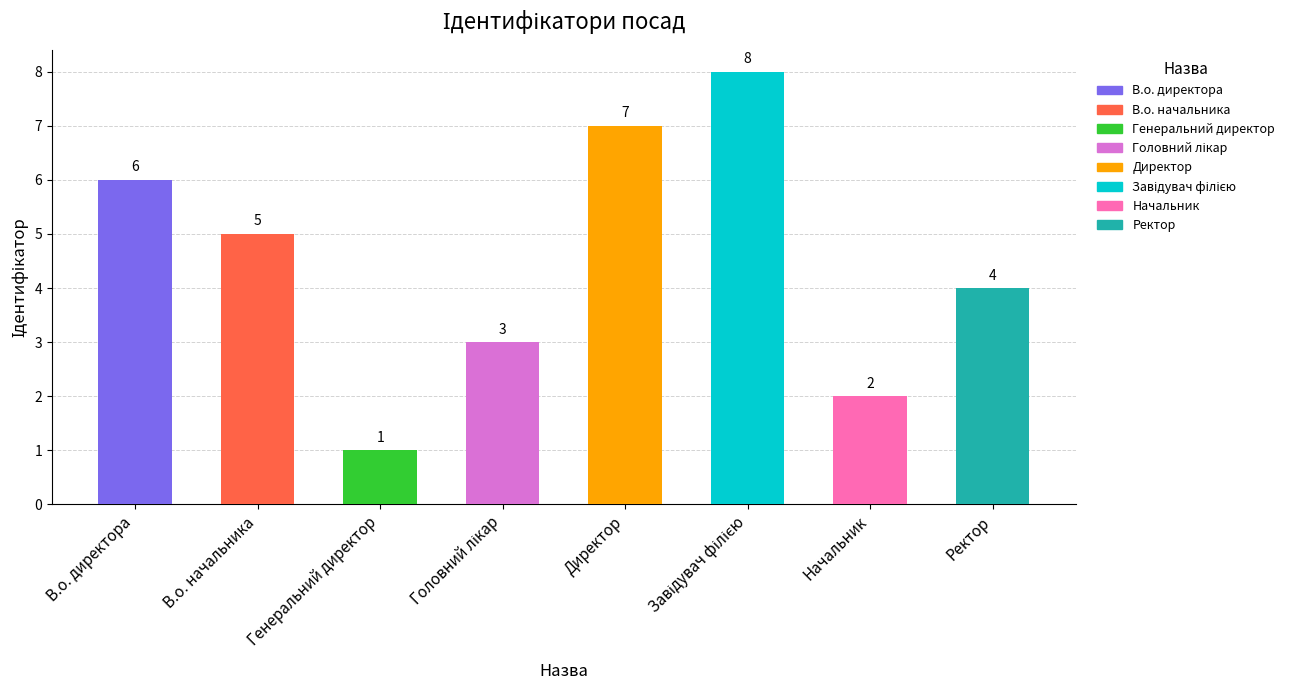

Which label corresponds to the smallest value in the chart?

Генеральний директор